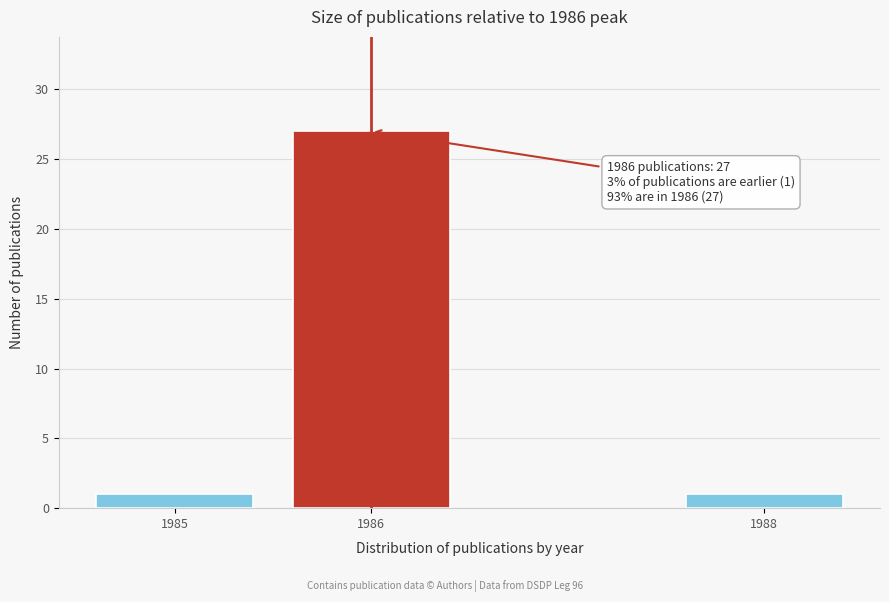

Reading left to right, transcribe all the data shown in this chart.

1985=1	1986=27	1988=1